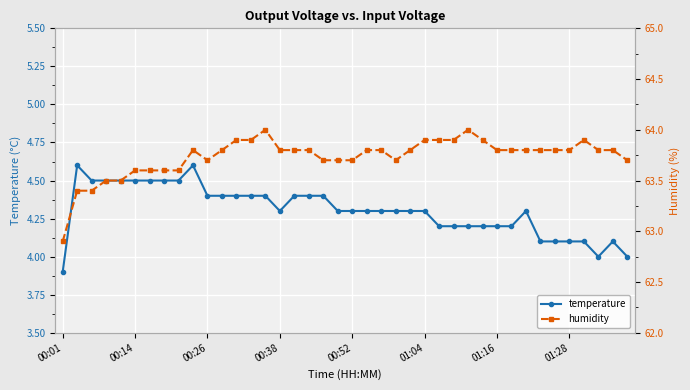

What is the difference between the second highest and minimum values in the humidity series?

1.1